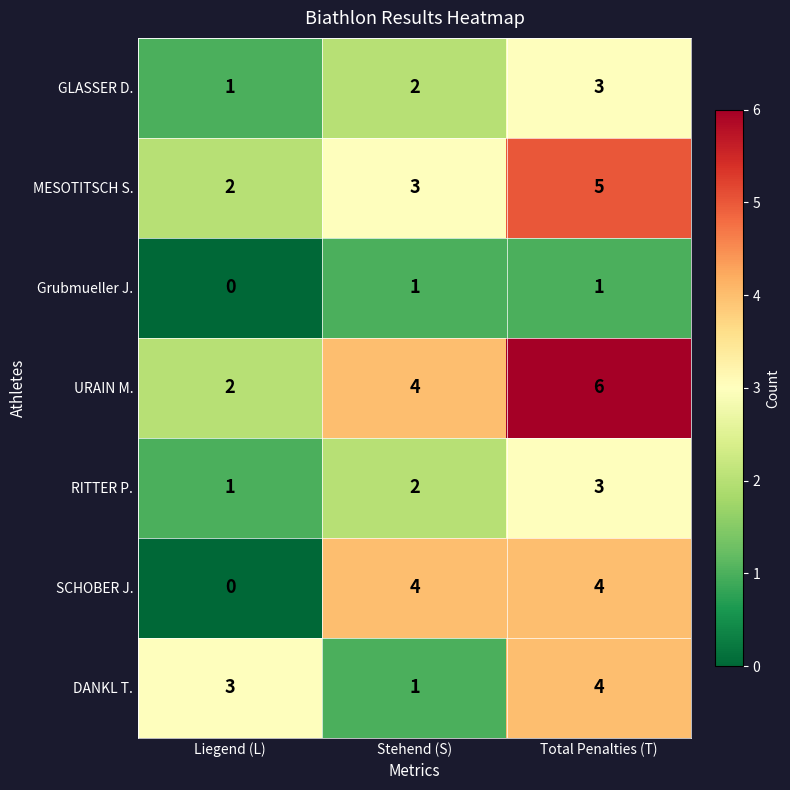

What is the difference between the second highest and minimum values in the SCHOBER J. series?

4